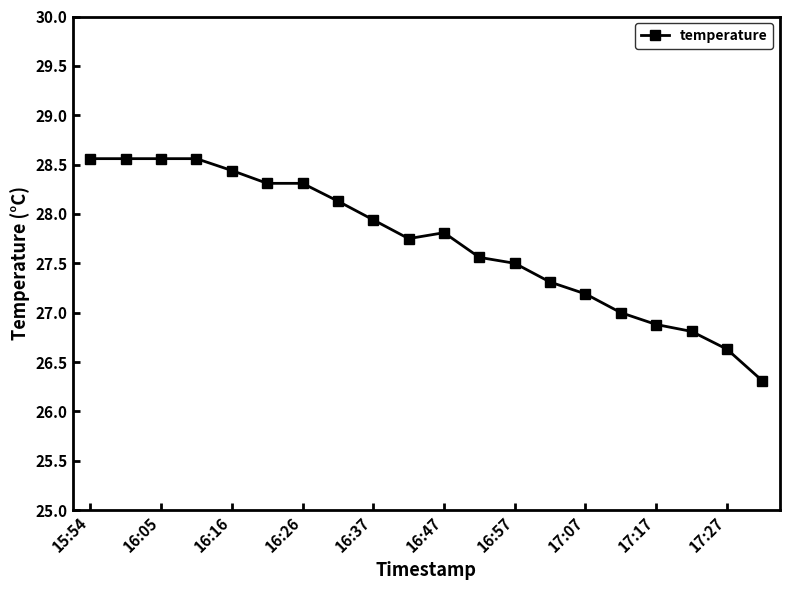

What is the value of the 2nd point from the left?

28.6